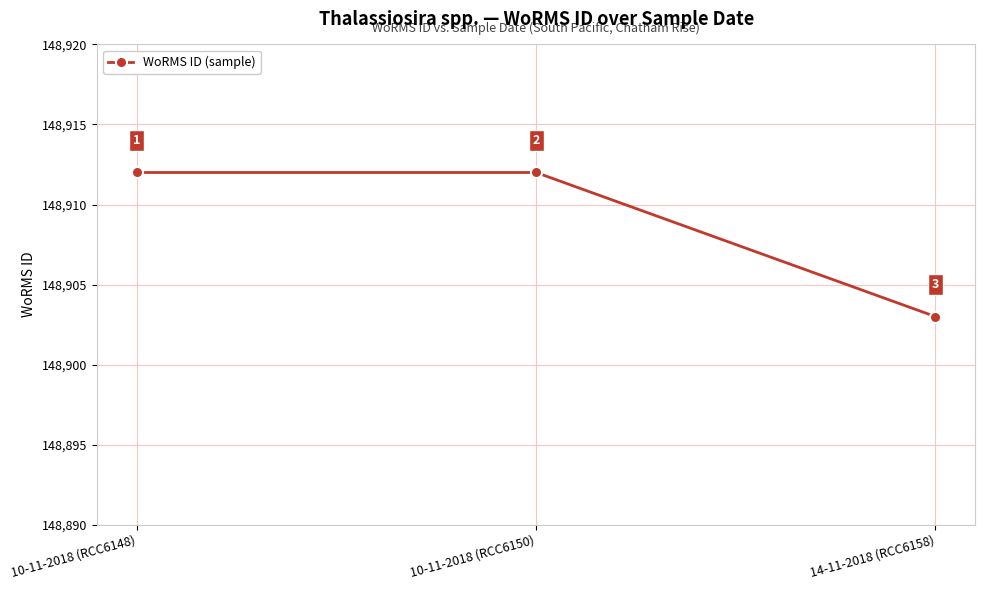

How many data points are less than 148912?

1